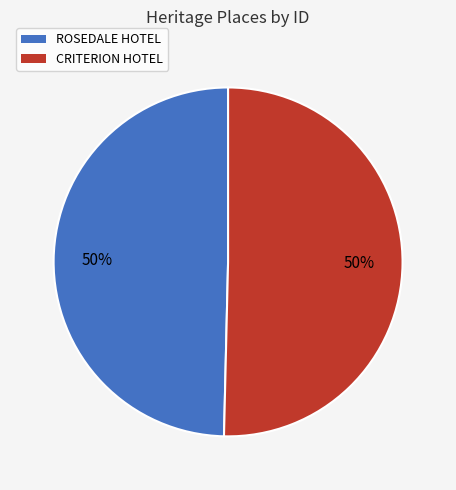

What is the ratio of the value at ROSEDALE HOTEL to the value at CRITERION HOTEL?

1.0